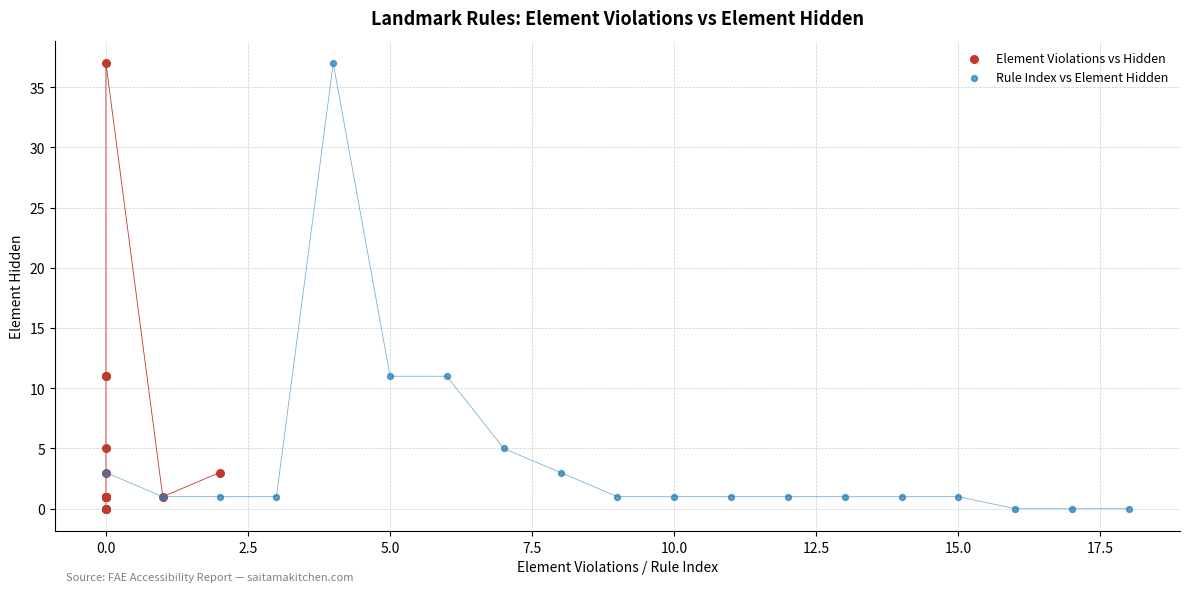

What are all the series names shown in the legend?

Element Violations vs Hidden, Rule Index vs Element Hidden